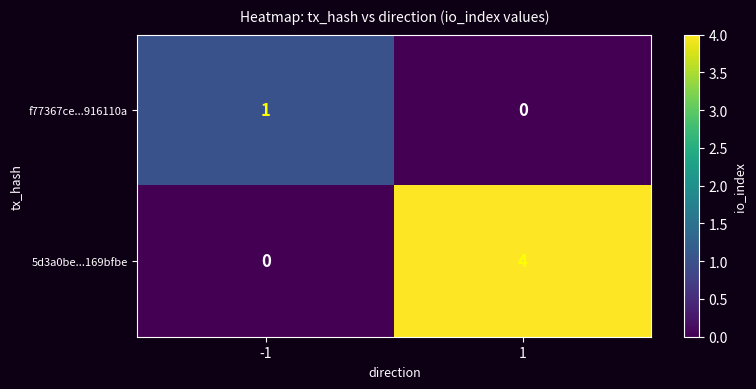

How many values in the 5d3a0be...169bfbe series are below 4?

1